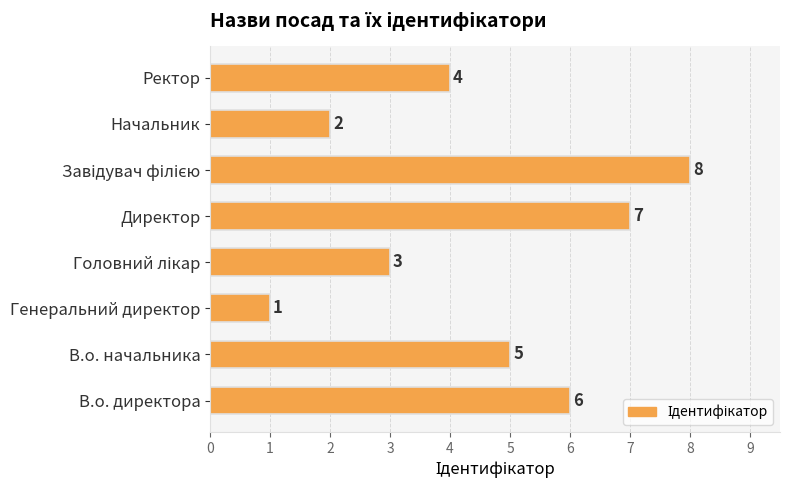

Reading bottom to top, list all the values displayed in this chart.

6	5	1	3	7	8	2	4